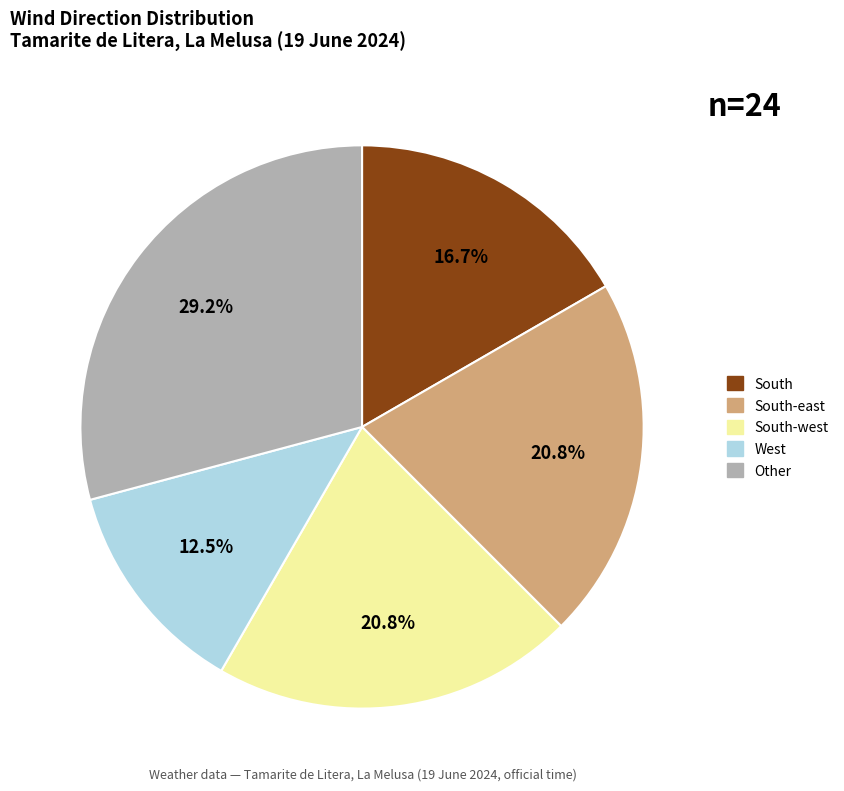

Is there a majority slice in this chart?

No